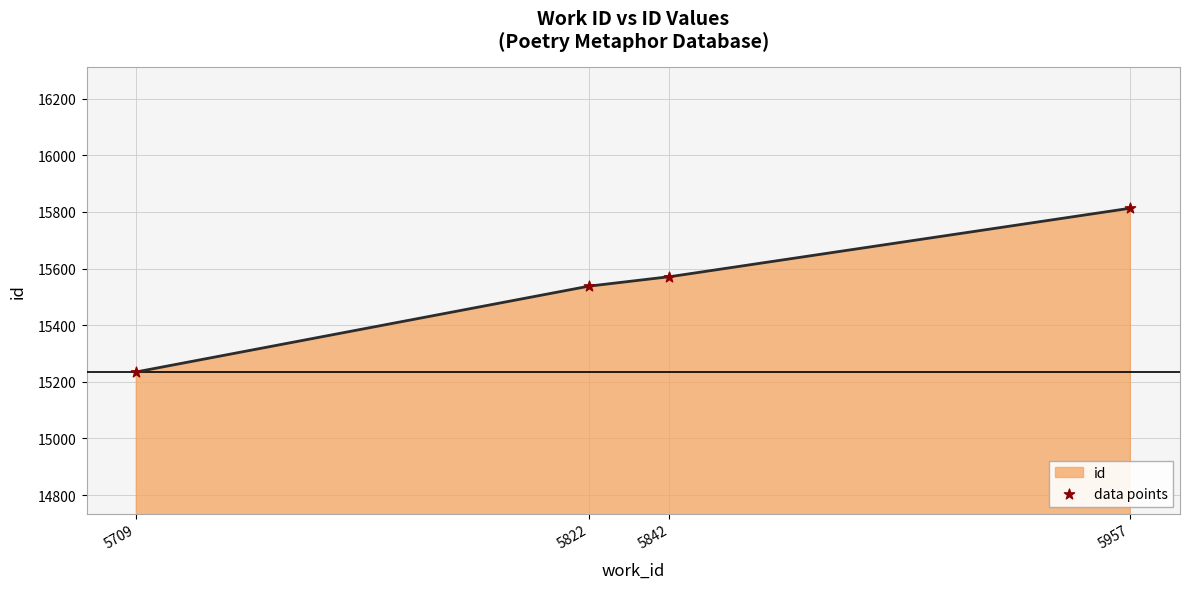

Between 5957 and 5842, which is larger?

5957